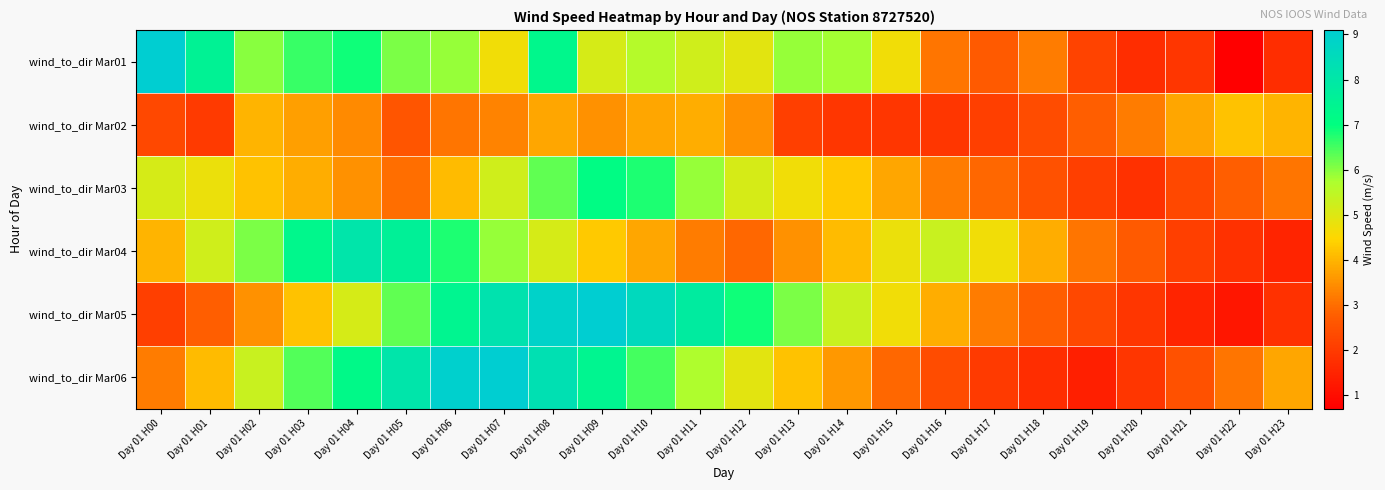

Reading left to right, list all the values displayed in this chart.

wind_to_dir Mar01: Day 01 H00=9.1	Day 01 H01=7.5	Day 01 H02=6.0	Day 01 H03=6.6	Day 01 H04=6.9	Day 01 H05=6.1	Day 01 H06=5.9	Day 01 H07=4.7	Day 01 H08=7.3	Day 01 H09=5.1	Day 01 H10=5.6	Day 01 H11=5.2	Day 01 H12=4.9	Day 01 H13=5.9	Day 01 H14=5.8	Day 01 H15=4.7	Day 01 H16=3.1	Day 01 H17=2.7	Day 01 H18=3.2	Day 01 H19=2.2	Day 01 H20=1.7	Day 01 H21=1.9	Day 01 H22=0.7	Day 01 H23=1.7
wind_to_dir Mar02: Day 01 H00=2.3	Day 01 H01=2.0	Day 01 H02=4.0	Day 01 H03=3.7	Day 01 H04=3.4	Day 01 H05=2.6	Day 01 H06=3.1	Day 01 H07=3.3	Day 01 H08=3.8	Day 01 H09=3.5	Day 01 H10=3.8	Day 01 H11=3.9	Day 01 H12=3.5	Day 01 H13=2.1	Day 01 H14=1.9	Day 01 H15=1.9	Day 01 H16=1.9	Day 01 H17=2.1	Day 01 H18=2.4	Day 01 H19=2.8	Day 01 H20=3.2	Day 01 H21=3.8	Day 01 H22=4.2	Day 01 H23=4.0
wind_to_dir Mar03: Day 01 H00=5.1	Day 01 H01=4.8	Day 01 H02=4.2	Day 01 H03=3.9	Day 01 H04=3.5	Day 01 H05=3.0	Day 01 H06=4.1	Day 01 H07=5.2	Day 01 H08=6.3	Day 01 H09=7.1	Day 01 H10=6.8	Day 01 H11=5.9	Day 01 H12=5.1	Day 01 H13=4.7	Day 01 H14=4.3	Day 01 H15=3.8	Day 01 H16=3.2	Day 01 H17=2.9	Day 01 H18=2.5	Day 01 H19=2.1	Day 01 H20=1.8	Day 01 H21=2.3	Day 01 H22=2.8	Day 01 H23=3.1
wind_to_dir Mar04: Day 01 H00=4.0	Day 01 H01=5.2	Day 01 H02=6.1	Day 01 H03=7.3	Day 01 H04=8.1	Day 01 H05=7.6	Day 01 H06=6.8	Day 01 H07=5.9	Day 01 H08=5.1	Day 01 H09=4.3	Day 01 H10=3.8	Day 01 H11=3.2	Day 01 H12=2.9	Day 01 H13=3.5	Day 01 H14=4.1	Day 01 H15=4.8	Day 01 H16=5.3	Day 01 H17=4.7	Day 01 H18=3.9	Day 01 H19=3.1	Day 01 H20=2.7	Day 01 H21=2.1	Day 01 H22=1.8	Day 01 H23=1.5
wind_to_dir Mar05: Day 01 H00=2.1	Day 01 H01=2.8	Day 01 H02=3.5	Day 01 H03=4.2	Day 01 H04=5.1	Day 01 H05=6.3	Day 01 H06=7.4	Day 01 H07=8.2	Day 01 H08=8.9	Day 01 H09=9.1	Day 01 H10=8.6	Day 01 H11=7.8	Day 01 H12=6.9	Day 01 H13=6.1	Day 01 H14=5.3	Day 01 H15=4.7	Day 01 H16=3.9	Day 01 H17=3.2	Day 01 H18=2.8	Day 01 H19=2.3	Day 01 H20=1.9	Day 01 H21=1.5	Day 01 H22=1.2	Day 01 H23=1.8
wind_to_dir Mar06: Day 01 H00=3.2	Day 01 H01=4.1	Day 01 H02=5.3	Day 01 H03=6.4	Day 01 H04=7.2	Day 01 H05=8.1	Day 01 H06=9.0	Day 01 H07=9.1	Day 01 H08=8.3	Day 01 H09=7.4	Day 01 H10=6.5	Day 01 H11=5.7	Day 01 H12=4.9	Day 01 H13=4.2	Day 01 H14=3.6	Day 01 H15=2.9	Day 01 H16=2.4	Day 01 H17=2.0	Day 01 H18=1.7	Day 01 H19=1.4	Day 01 H20=1.9	Day 01 H21=2.5	Day 01 H22=3.1	Day 01 H23=3.8